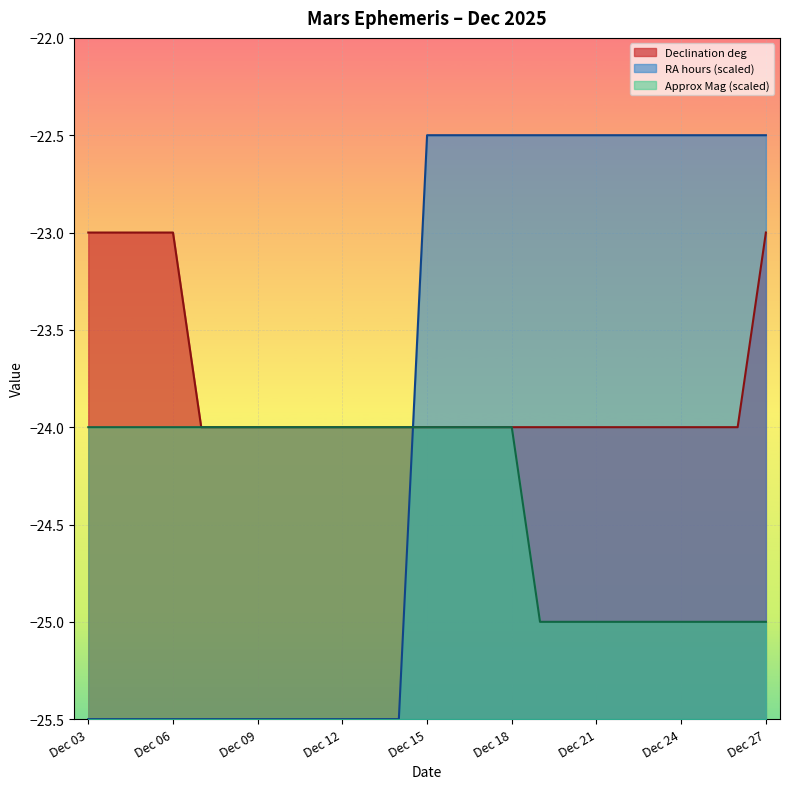

At which category is the sum across all series the highest?

Dec 27